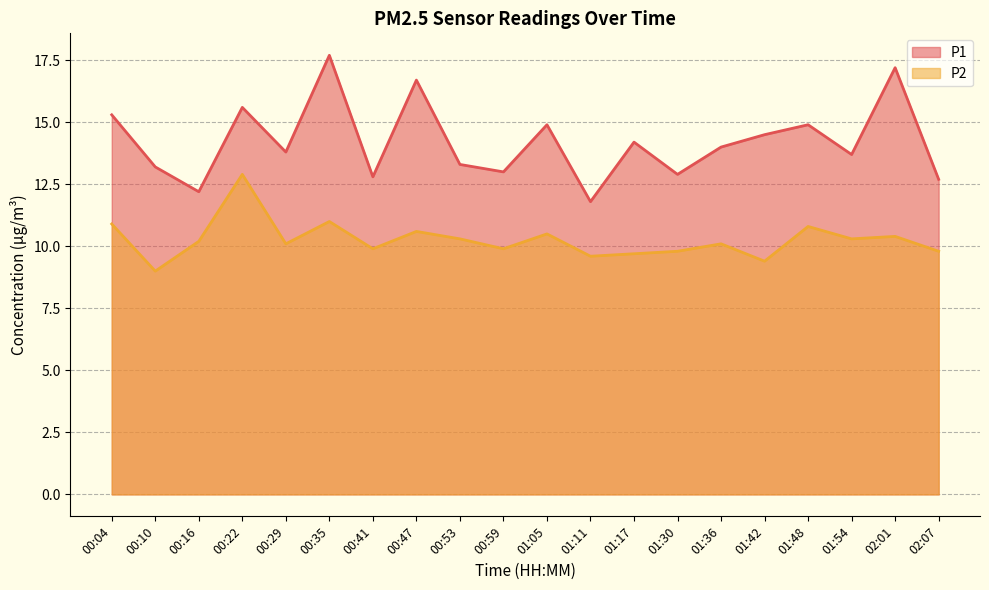

At how many categories does at least one series exceed 14?

9